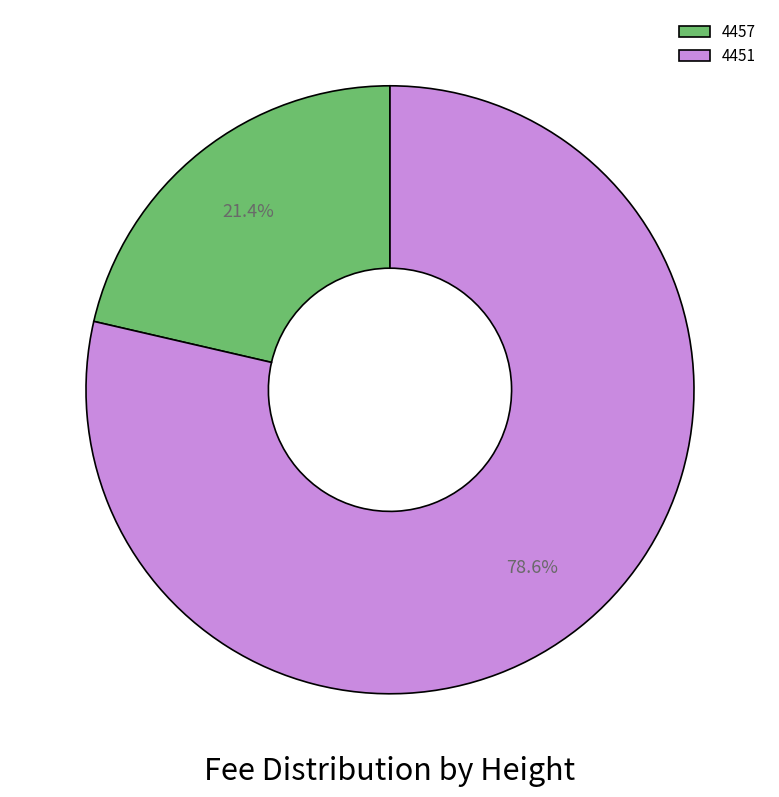

Is it true that 4451 is 79% of the pie?

True